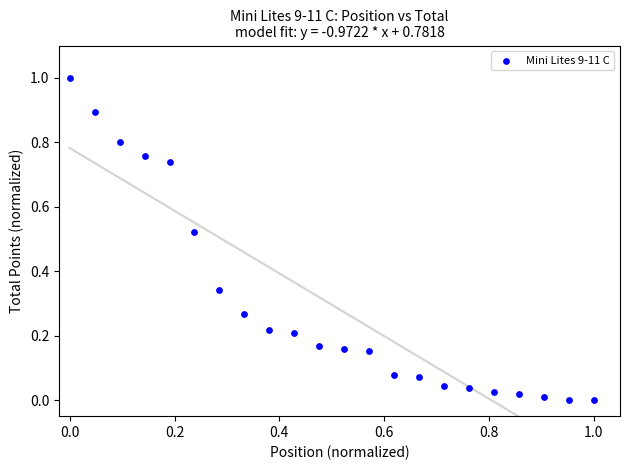

What is the range of X values (max minus min)?

1.0